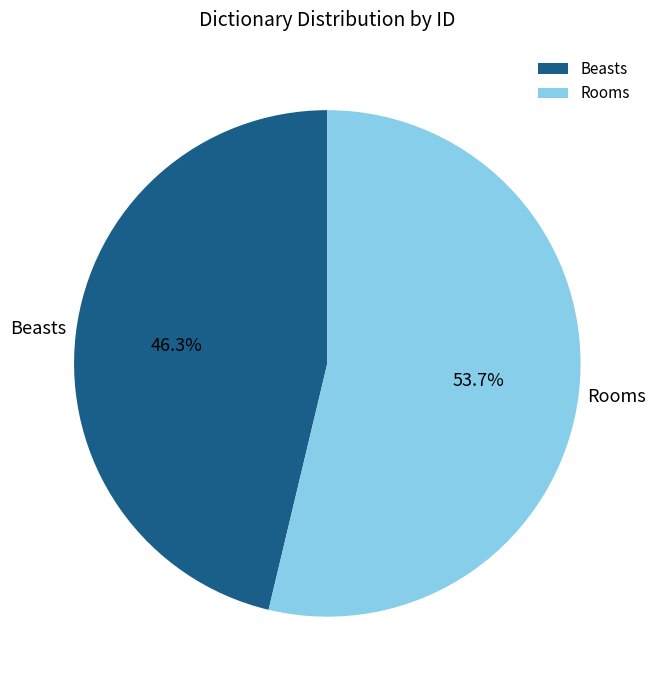

The Beasts slice represents 46% of the pie. True or false?

True